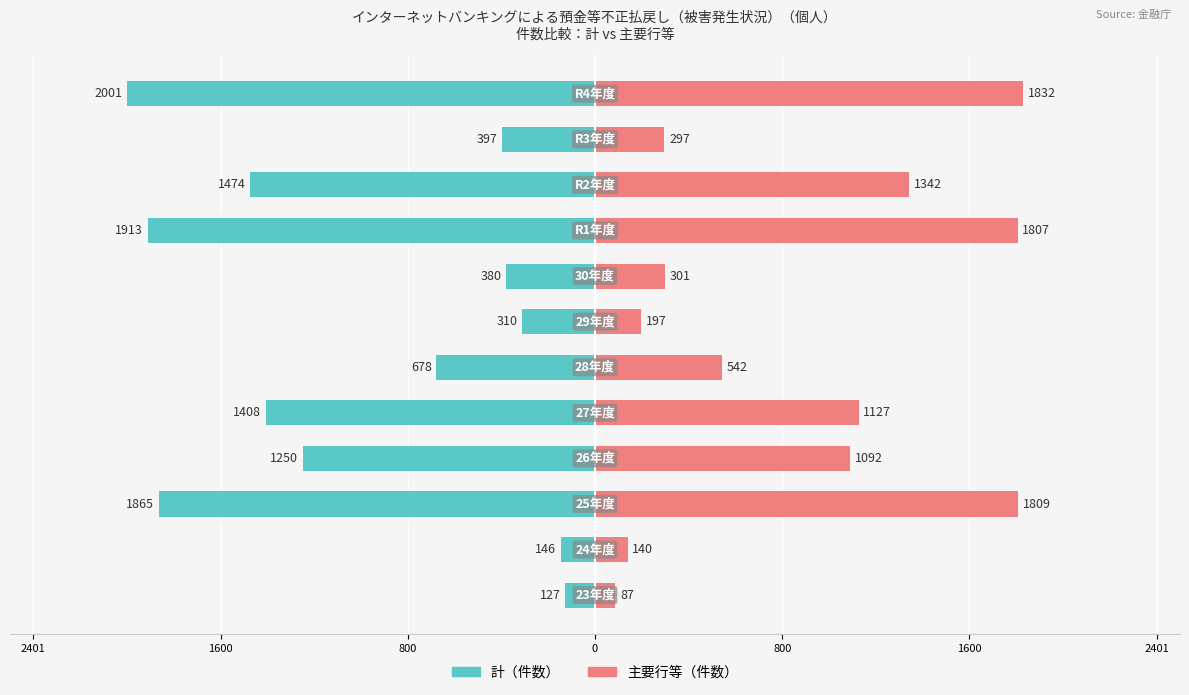

What is the value of the 計（件数） bar at the 1st from the left?

-127